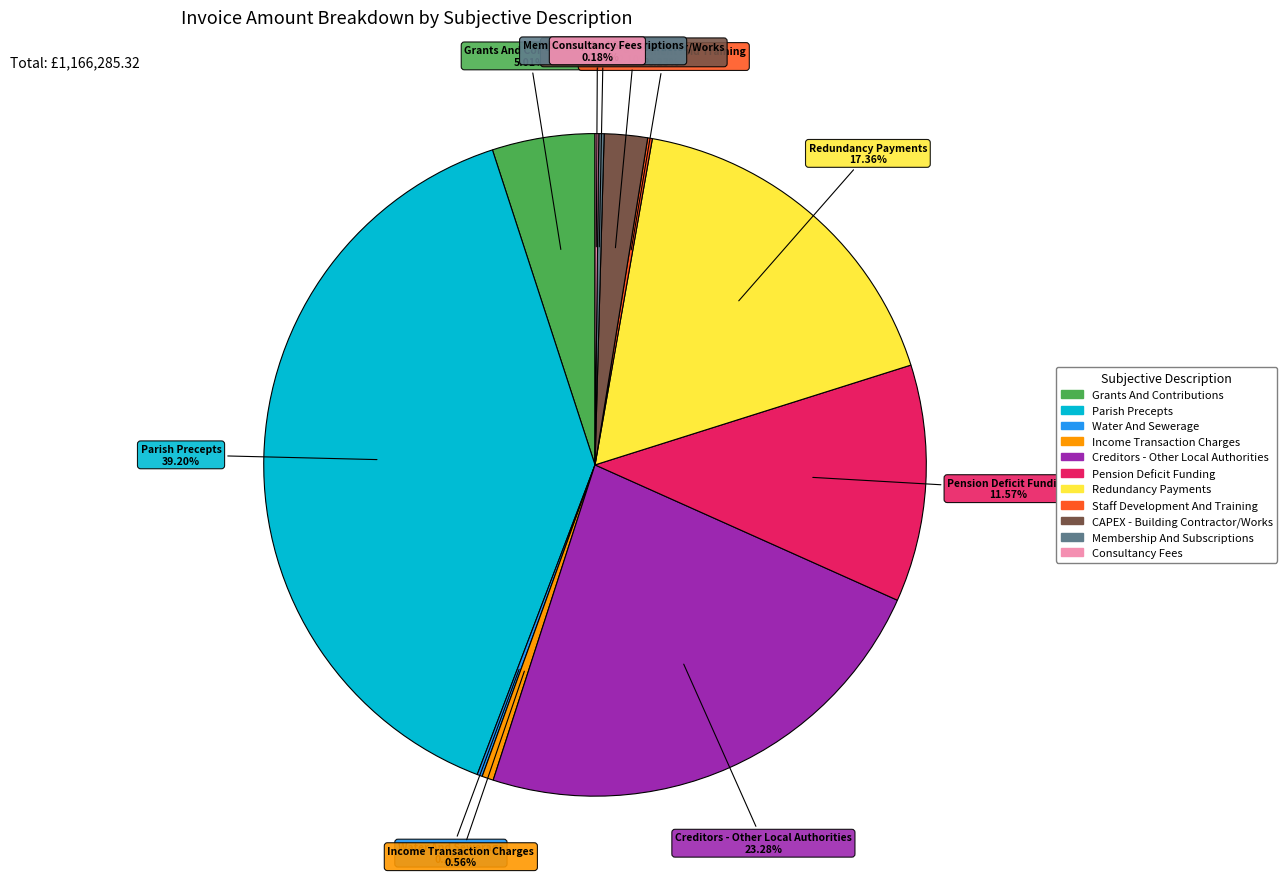

What is the ratio of the value at Grants And Contributions to the value at Parish Precepts?

0.1